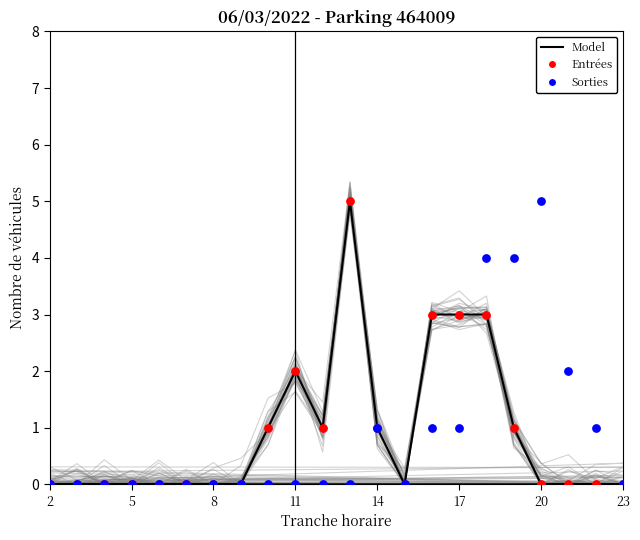

Which series has the largest Y range (max minus min)?

Model